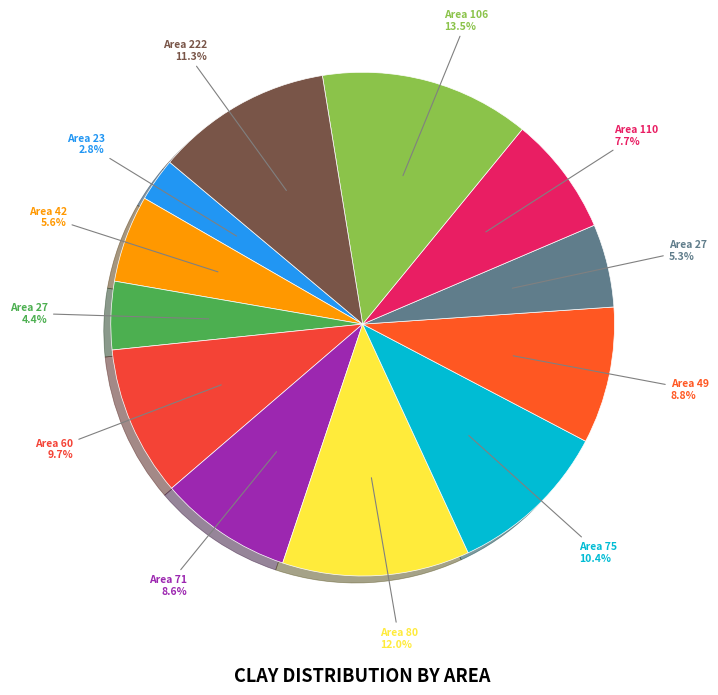

Is there any slice that represents more than half of the pie?

No